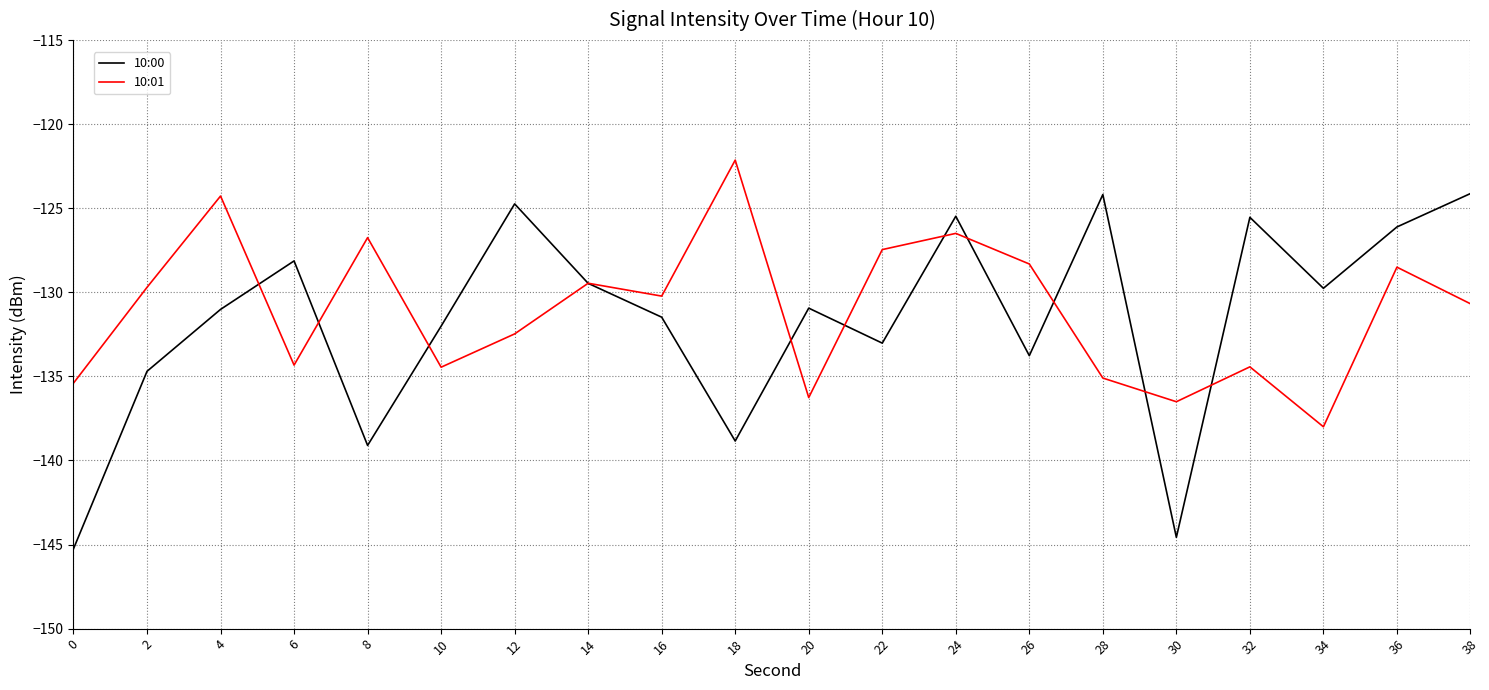

What is the approximate value of 10:01 at 4?

-124.3